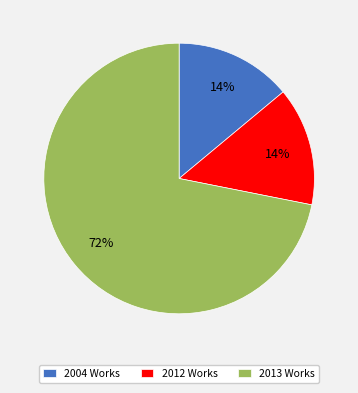

To the nearest percent, what is the average slice percentage?

33%